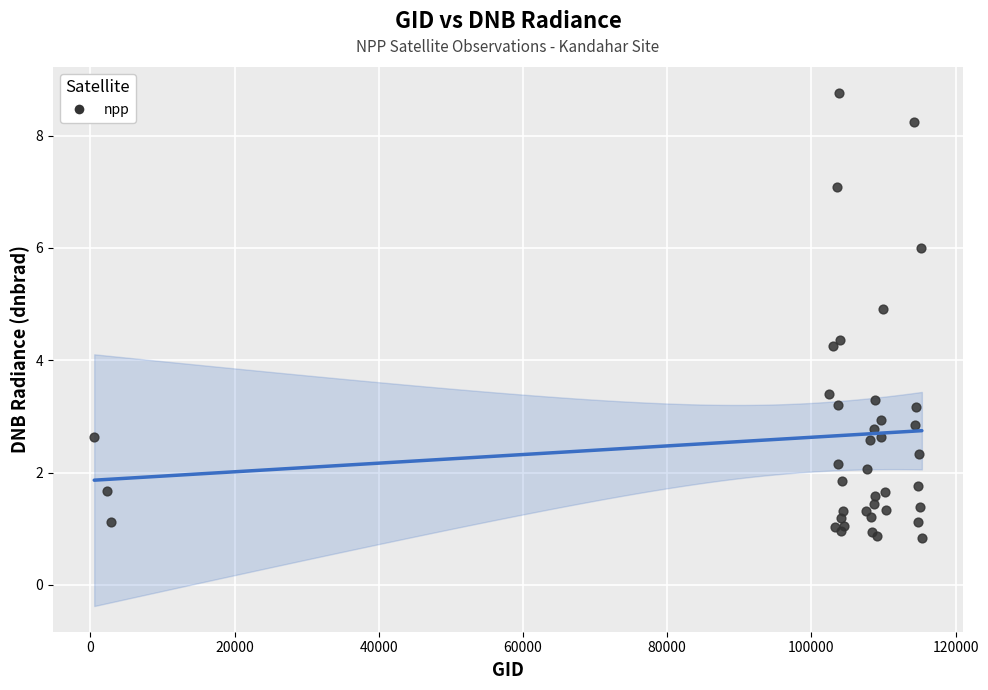

What Y value in the scatter plot is closest to 4?

4.3